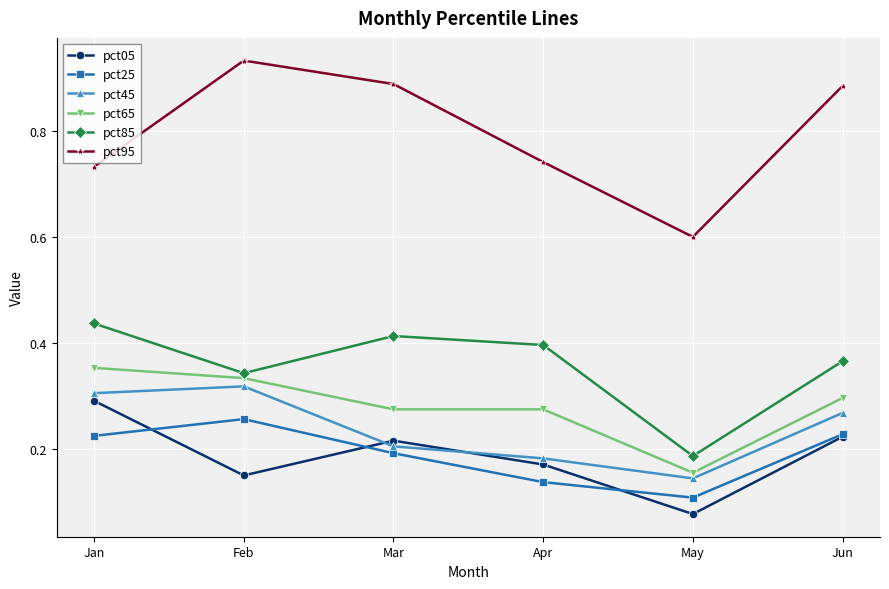

The value of pct45 at Apr is 0.2. True or false?

True